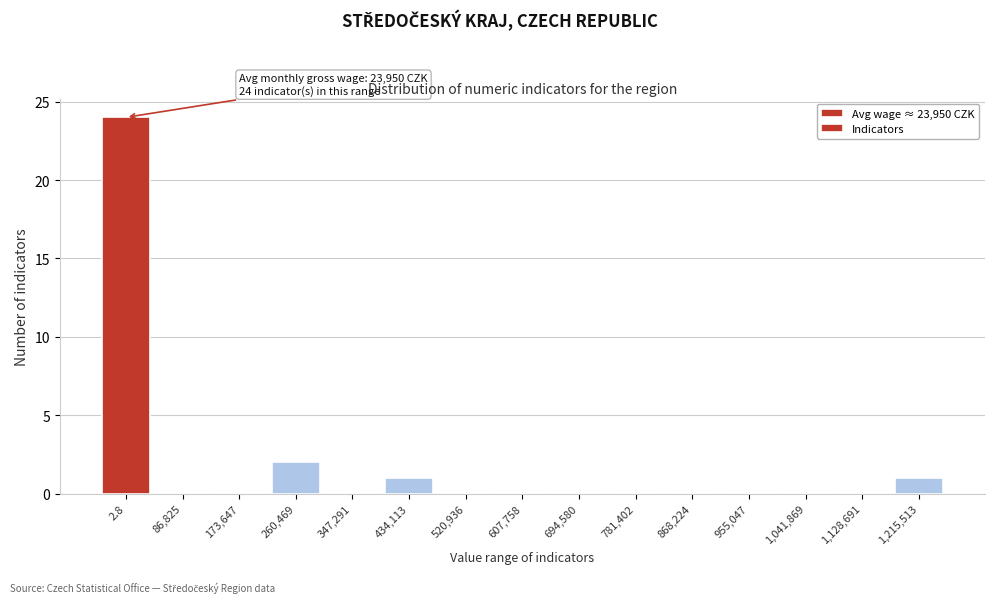

Reading left to right, transcribe all the data shown in this chart.

2.8=24	86,825=0	173,647=0	260,469=2	347,291=0	434,113=1	520,936=0	607,758=0	694,580=0	781,402=0	868,224=0	955,047=0	1,041,869=0	1,128,691=0	1,215,513=1